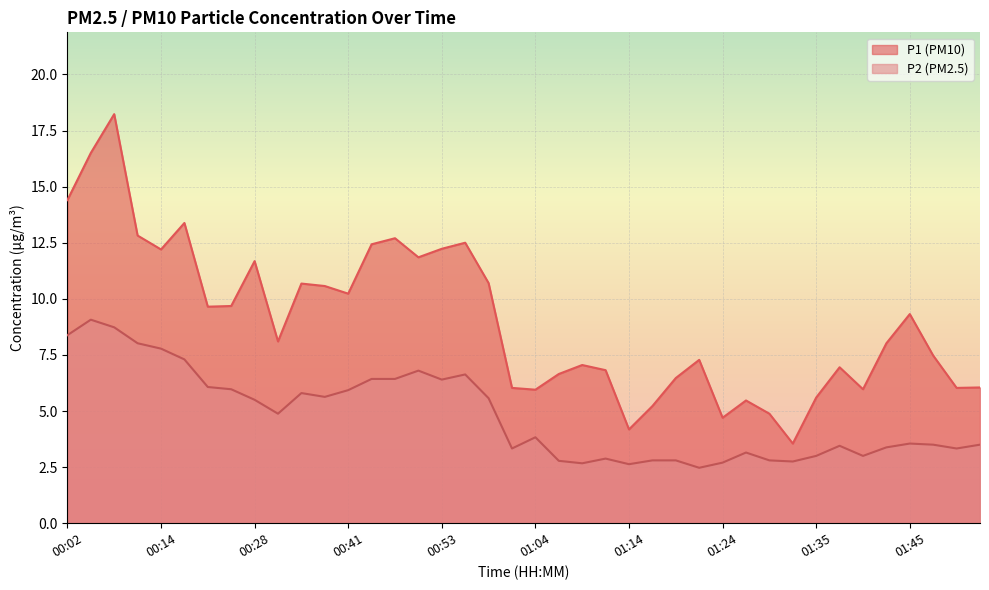

Which series has the widest spread of values?

P1 (PM10)